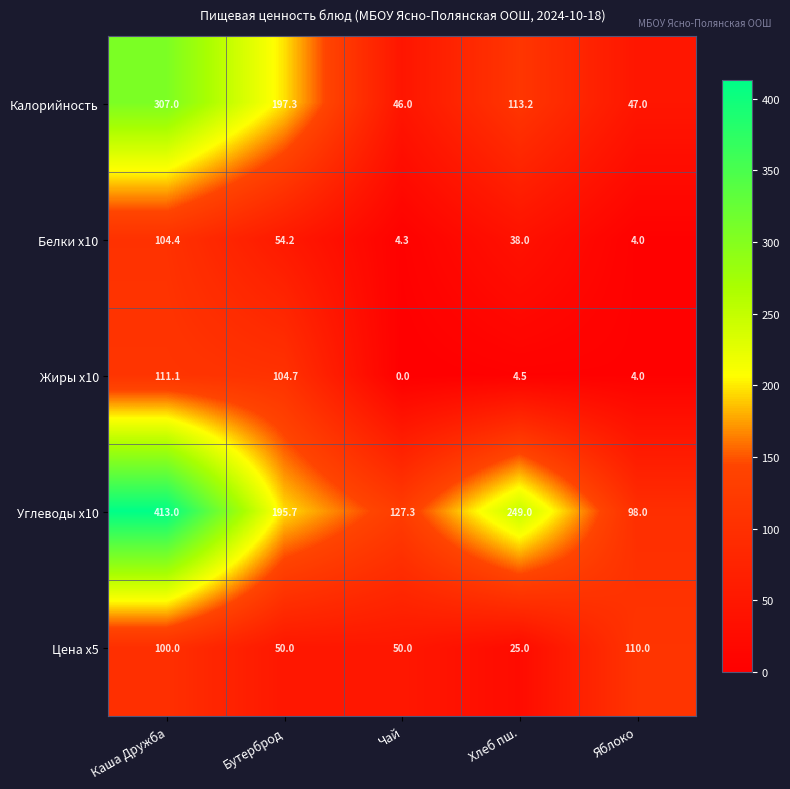

Read the Цена x5 value at Чай.

50.0